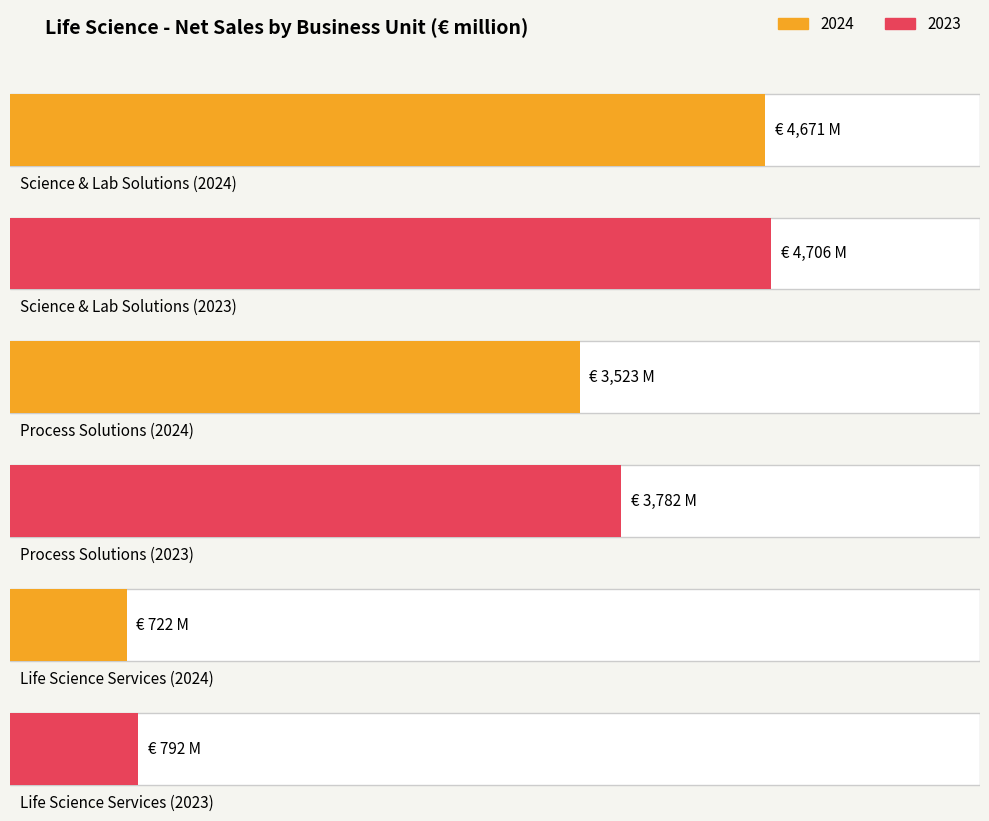

What is the average value of the 2023 series?

3093